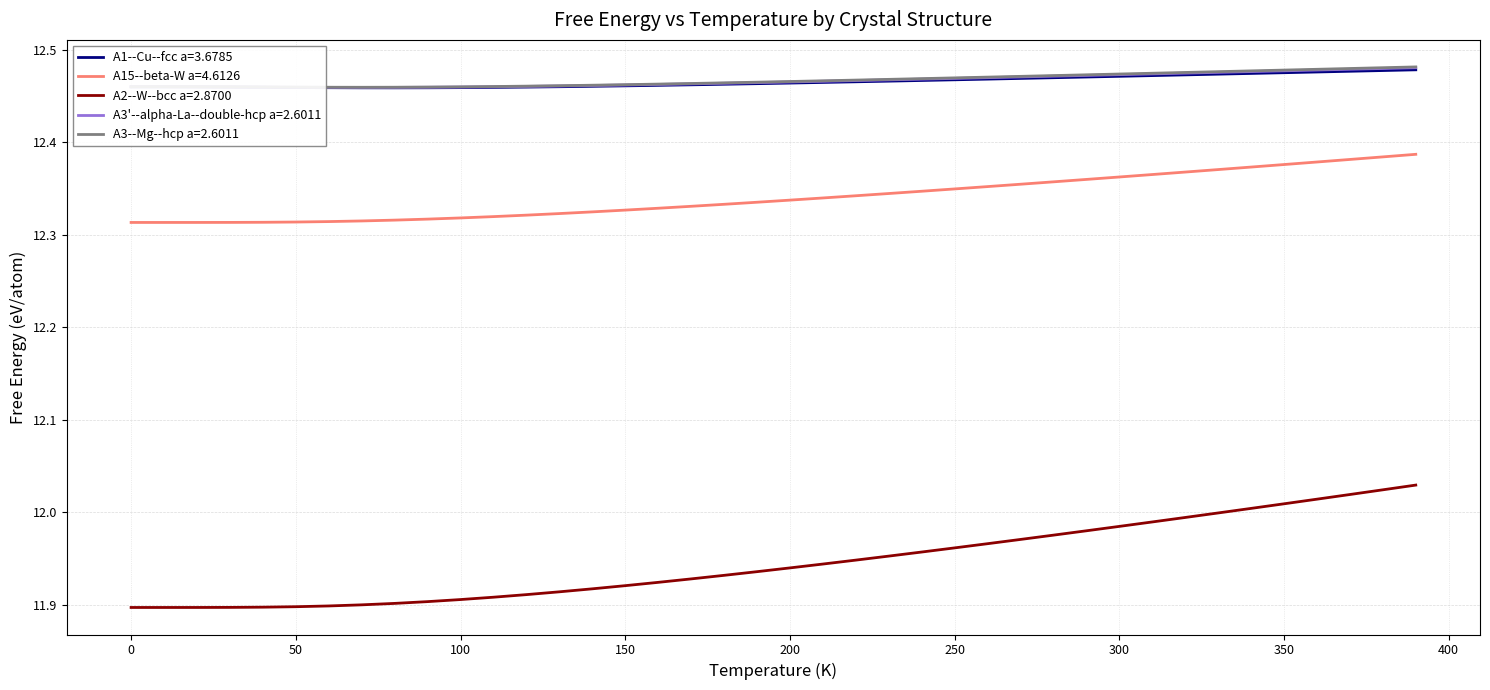

How many lines are shown in the chart?

5